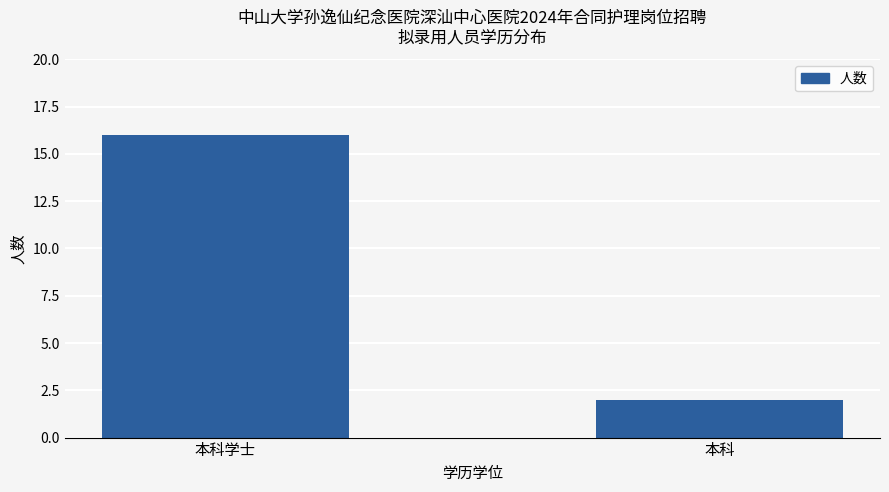

What is the difference between the maximum and minimum values?

14